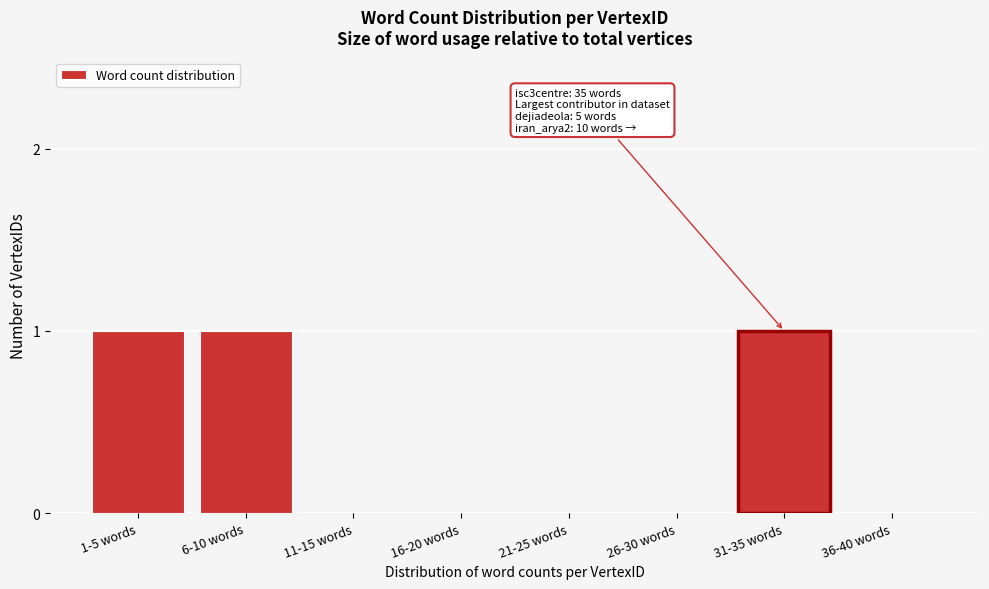

Reading left to right, extract all data points from this chart.

1-5 words=1	6-10 words=1	11-15 words=0	16-20 words=0	21-25 words=0	26-30 words=0	31-35 words=1	36-40 words=0